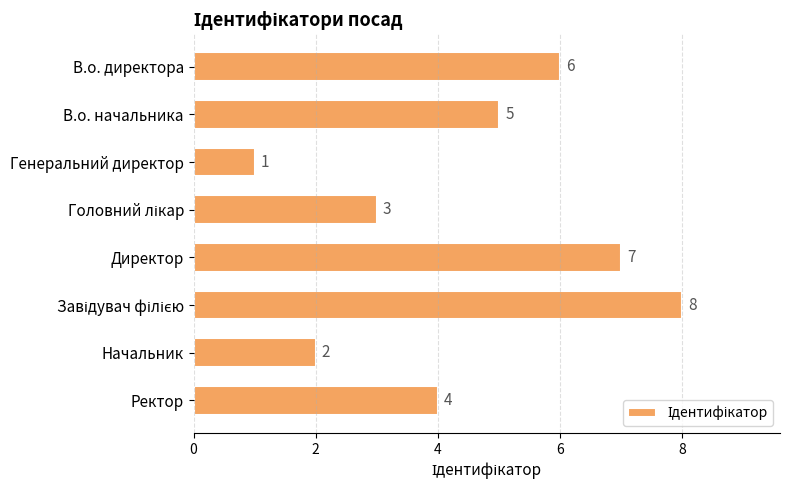

What is the difference between the second highest and minimum values?

6